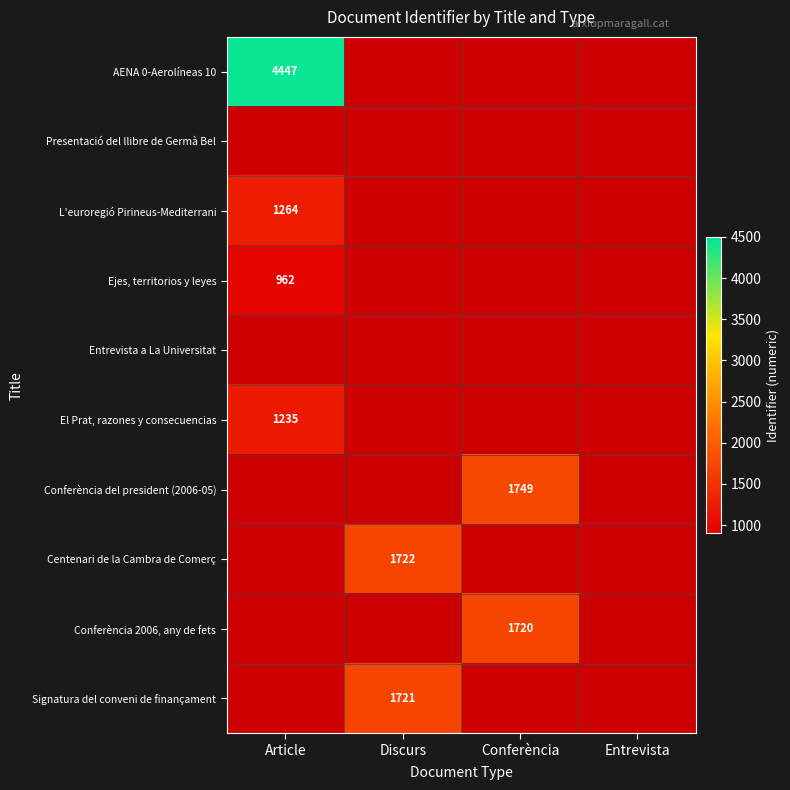

Which label corresponds to the largest value in the chart?

Article